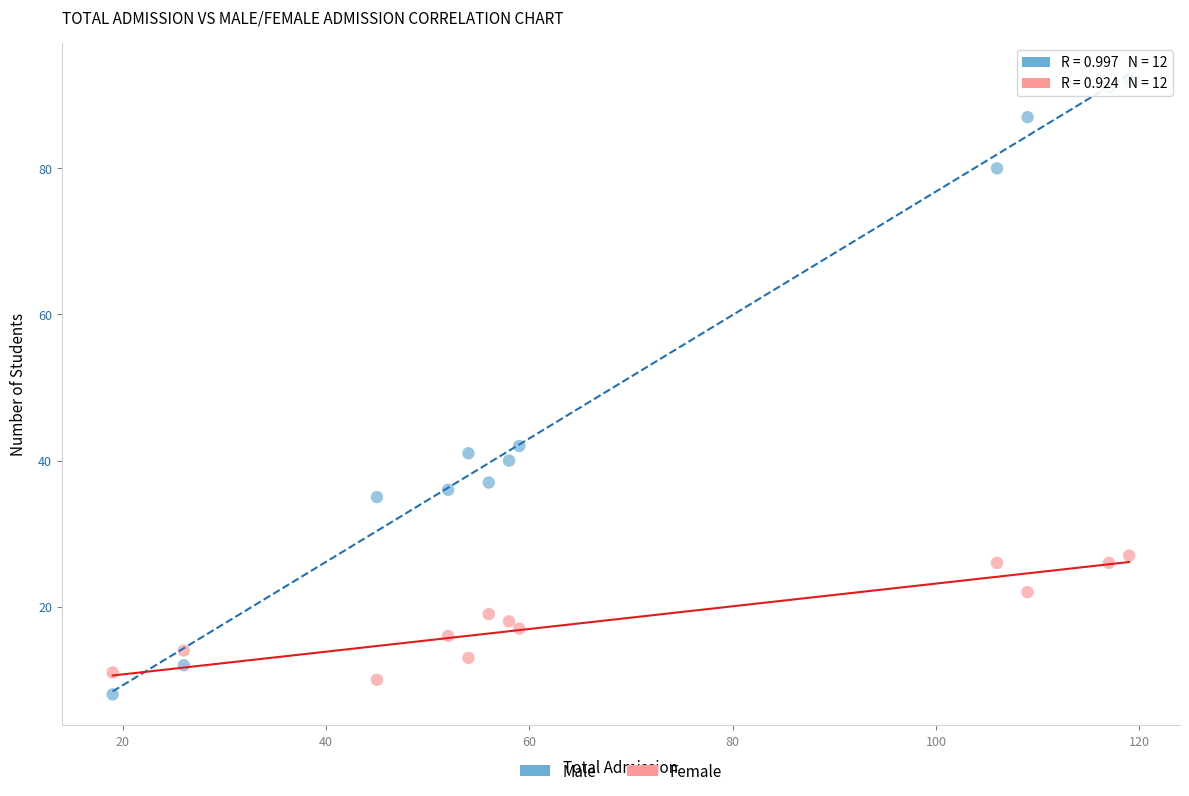

Which series contains the lowest Y value?

Male